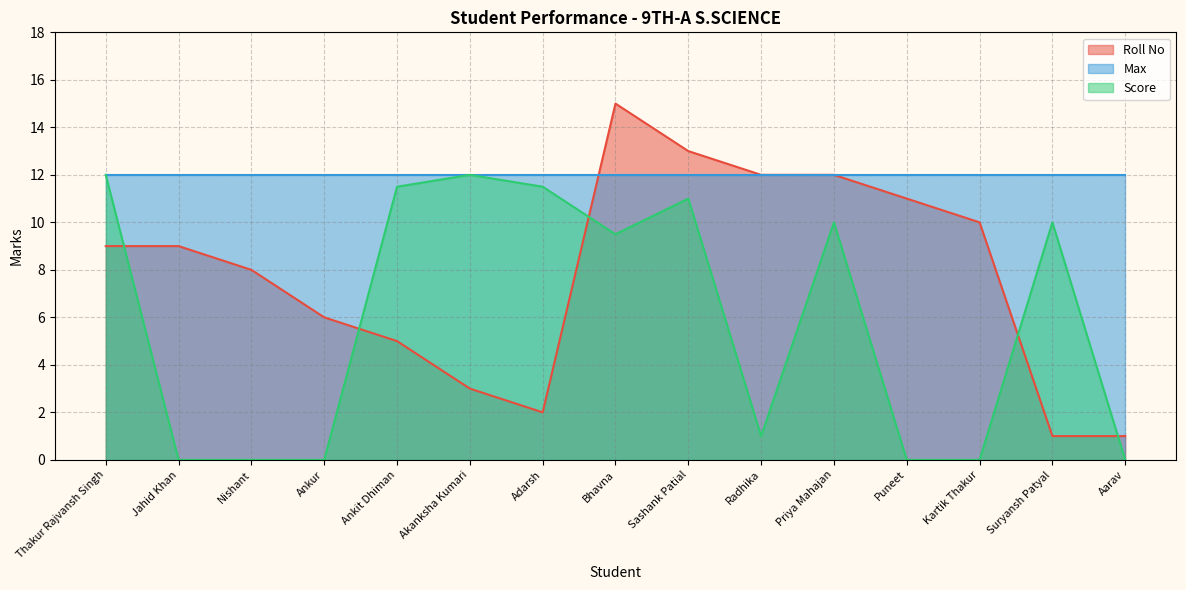

The value of Roll No at Thakur Rajvansh Singh is 6.1. True or false?

False